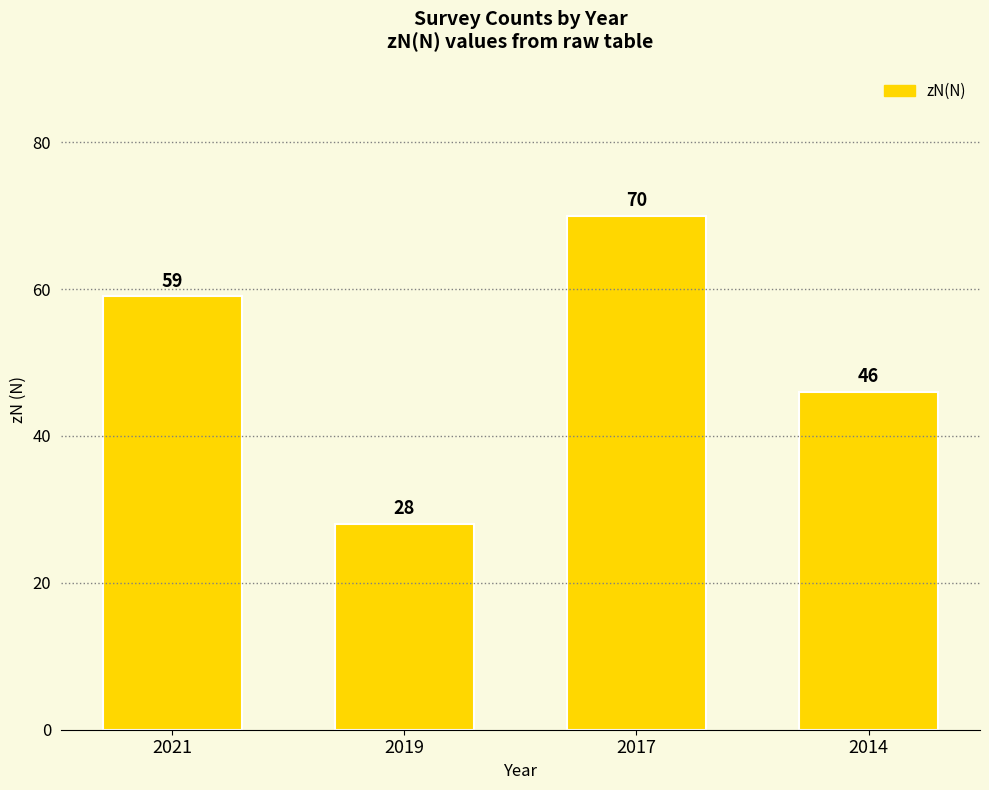

The chart shows a value of 65 at 2014. True or false?

False